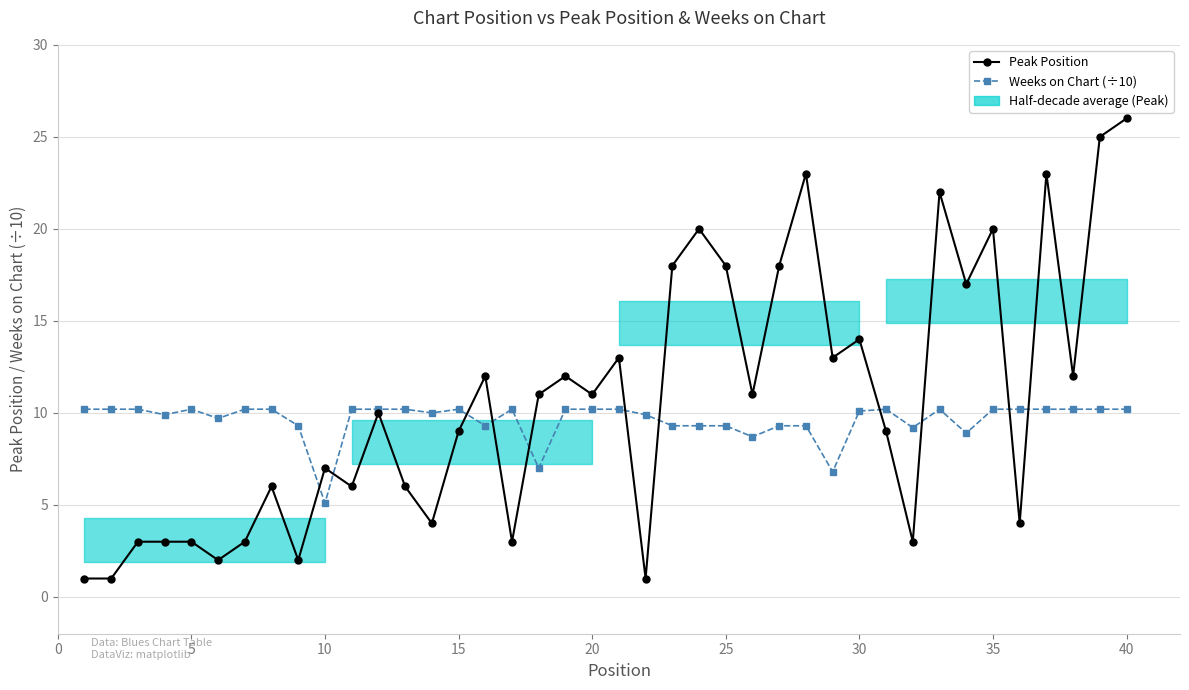

Does the chart have visible grid lines?

Yes